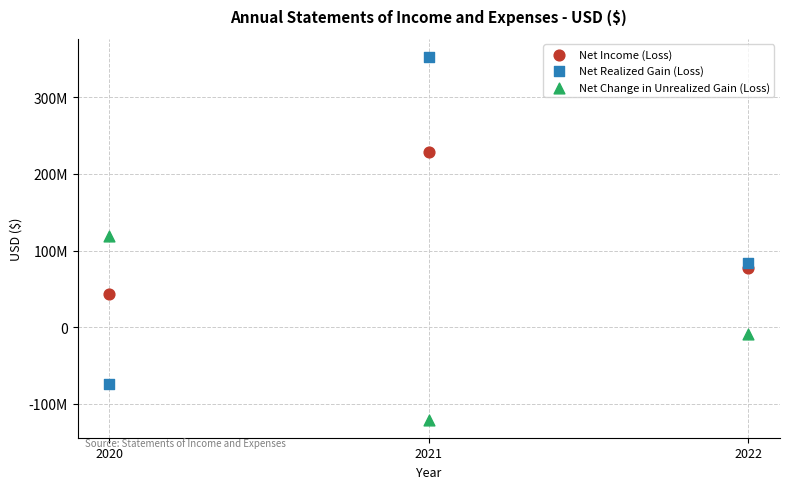

What are all the series names shown in the legend?

Net Income (Loss), Net Realized Gain (Loss), Net Change in Unrealized Gain (Loss)